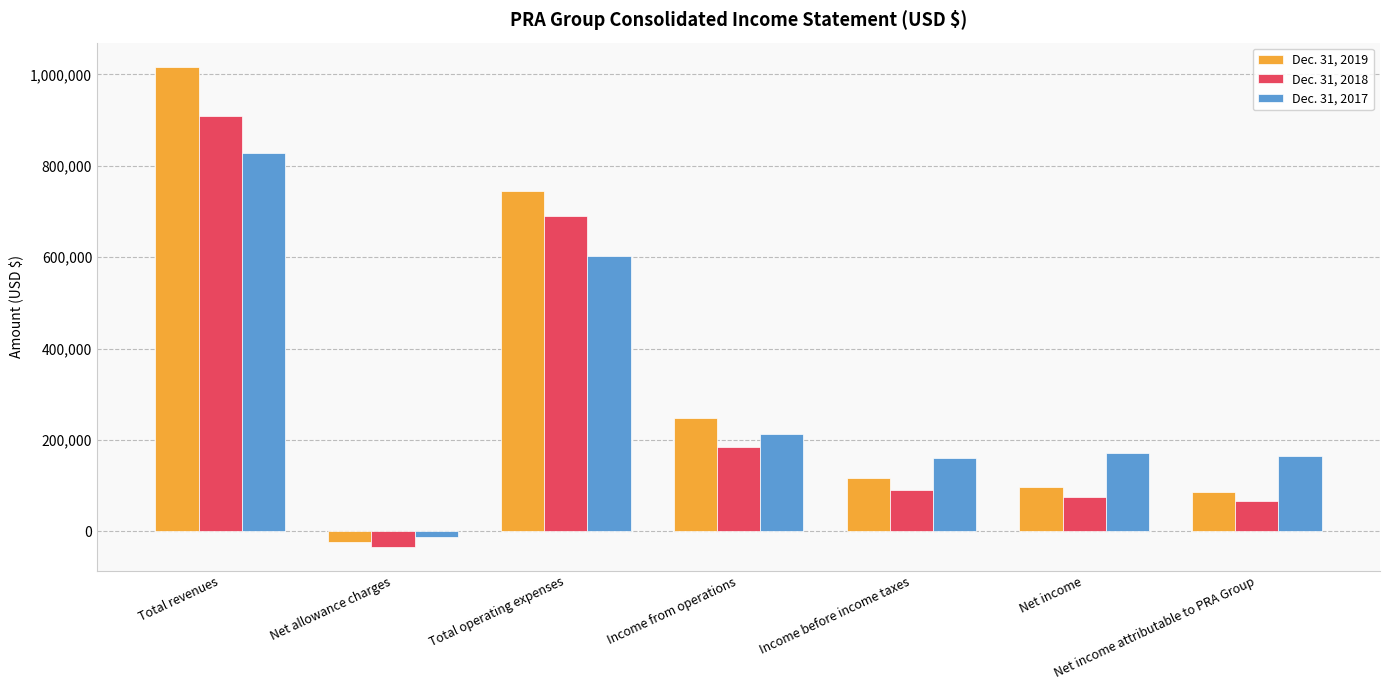

Which category has the lowest value in the Dec. 31, 2018 series?

Net allowance charges